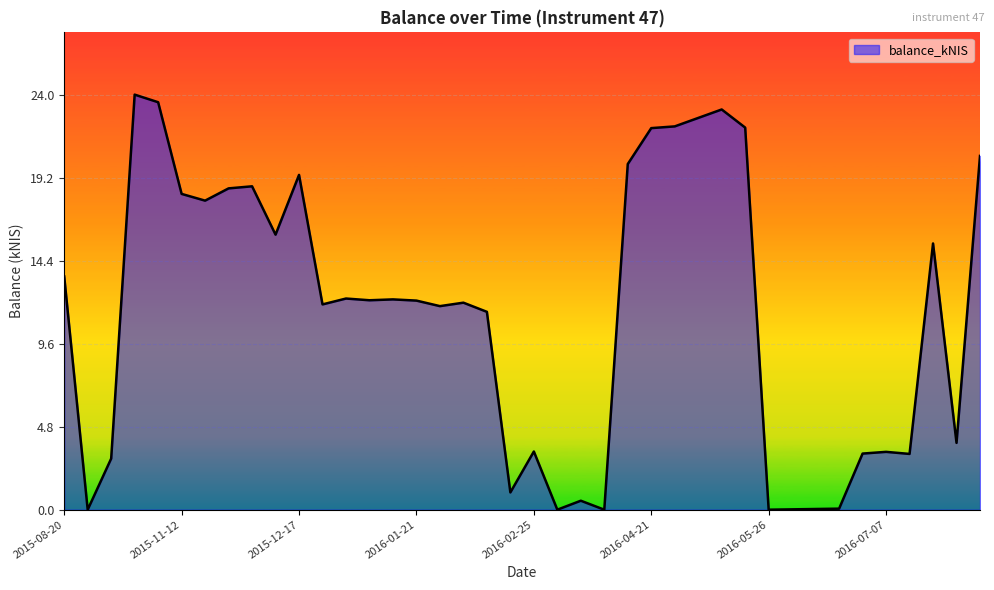

What is the greatest value displayed?

24.0